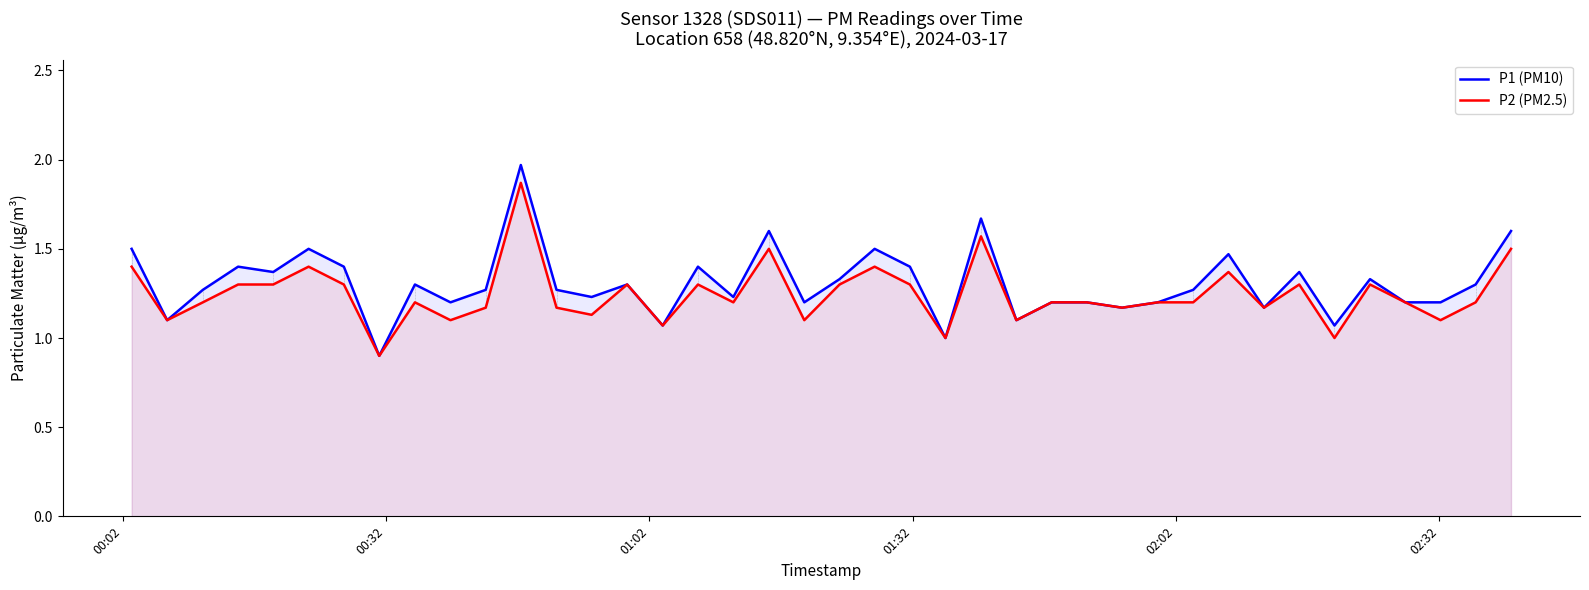

Rank the series by their maximum value, from highest to lowest.

P1 (PM10), P2 (PM2.5)